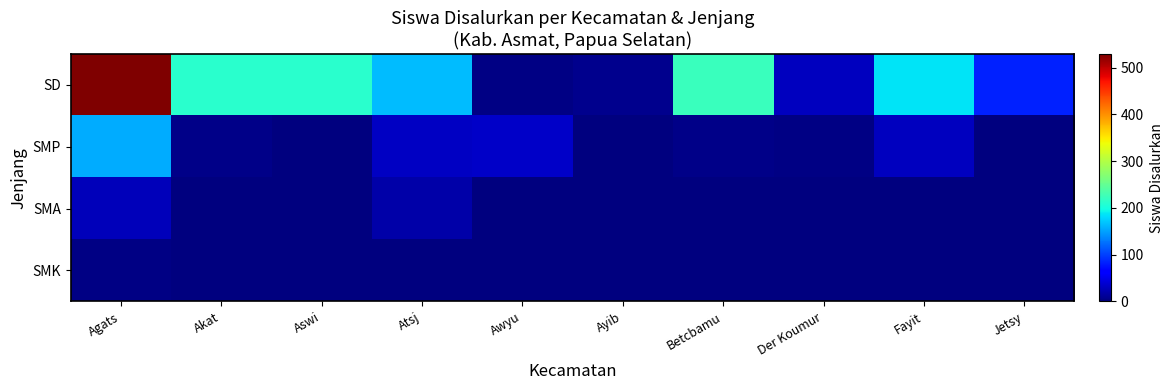

At Jetsy, list the series in order from smallest to largest.

SMP, SMA, SMK, SD